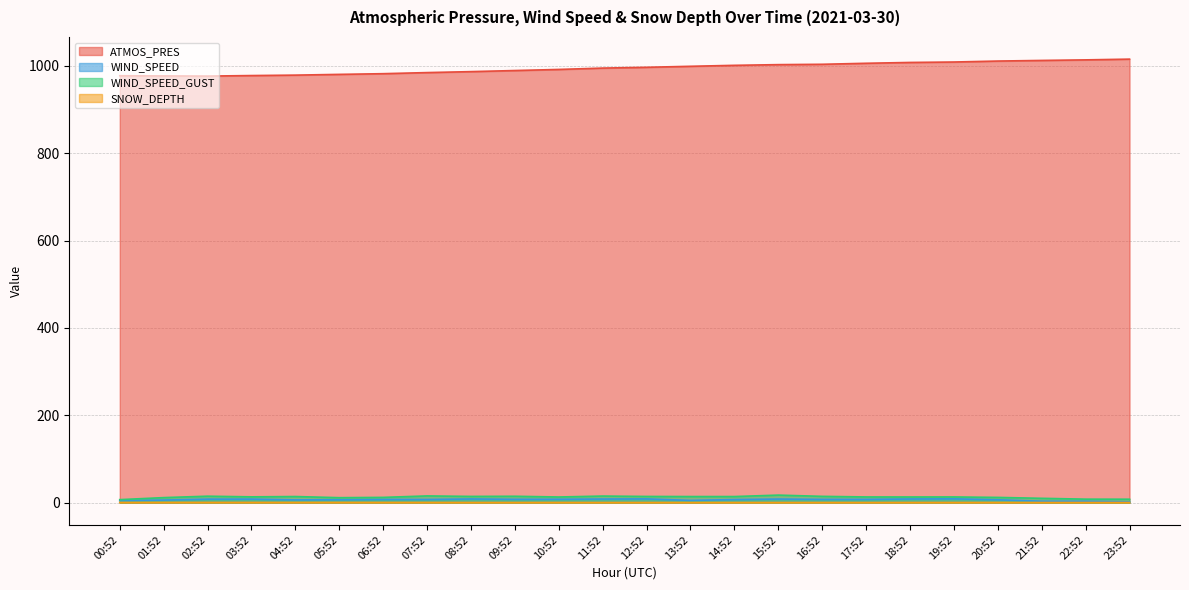

What is the label of the 3rd point from the right?

21:52